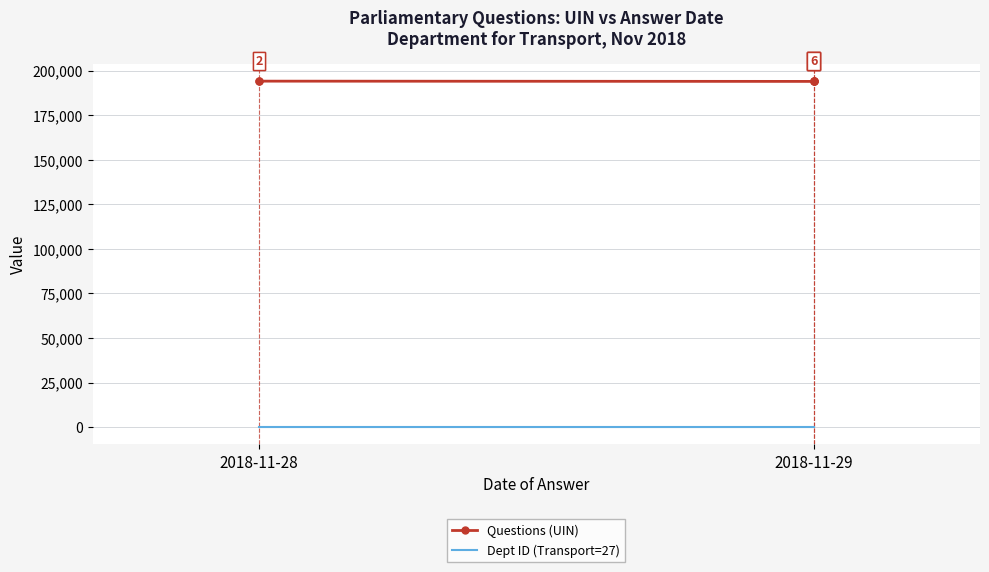

Does the chart display data point markers on the line(s)?

Yes